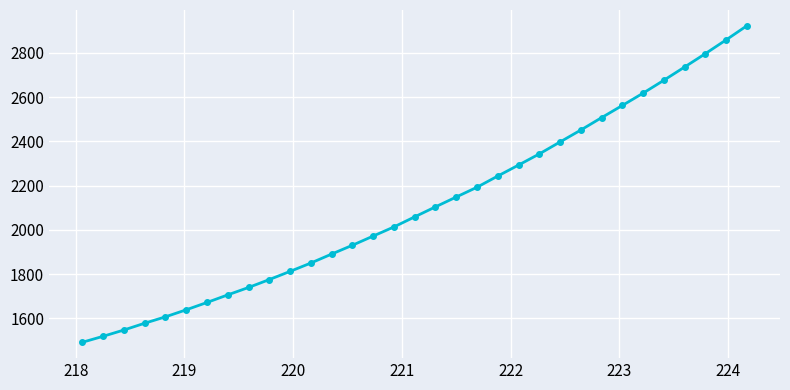

True or false: the data has more than 2 interior local peaks.

False